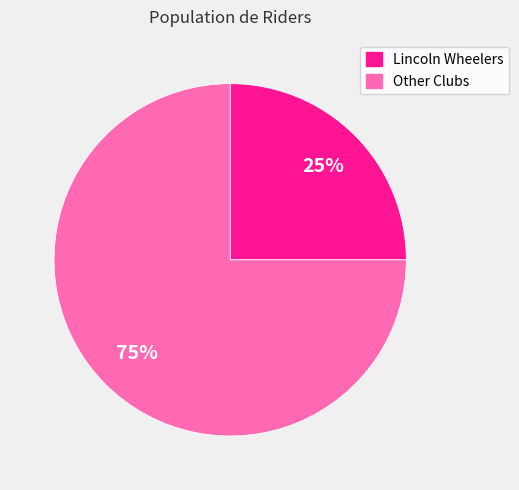

Does any single category account for the majority?

Yes